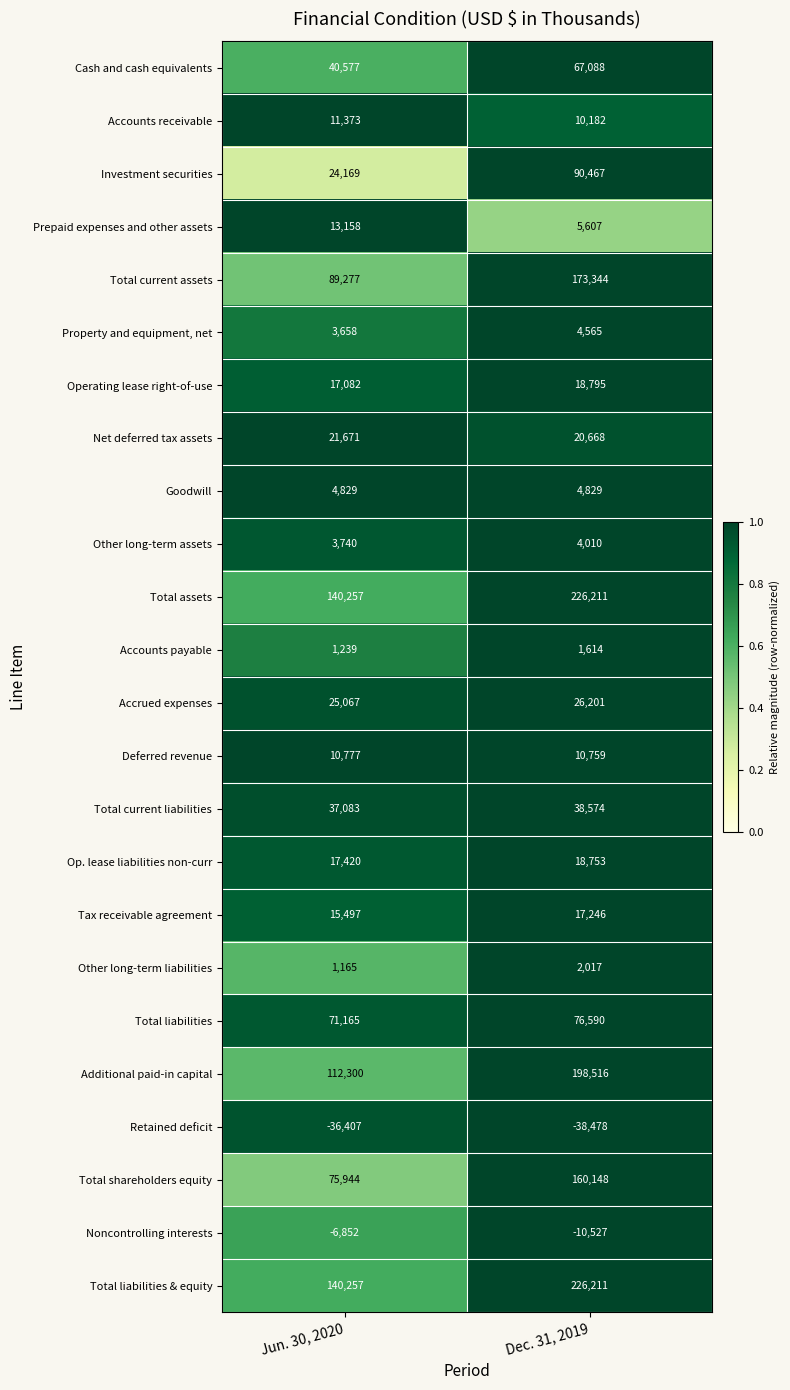

The Additional paid-in capital series shows 126530 at Dec. 31, 2019. True or false?

False